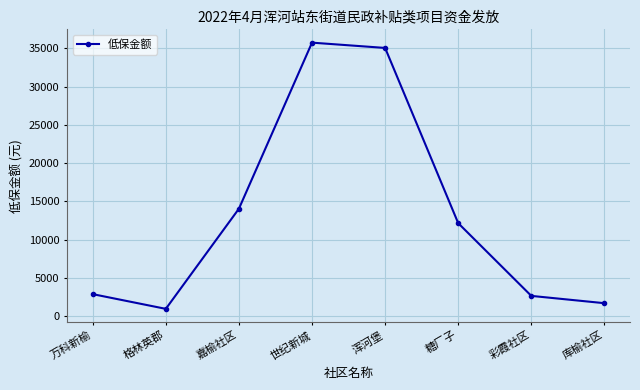

At which category does the data reach its first local valley?

格林英郡